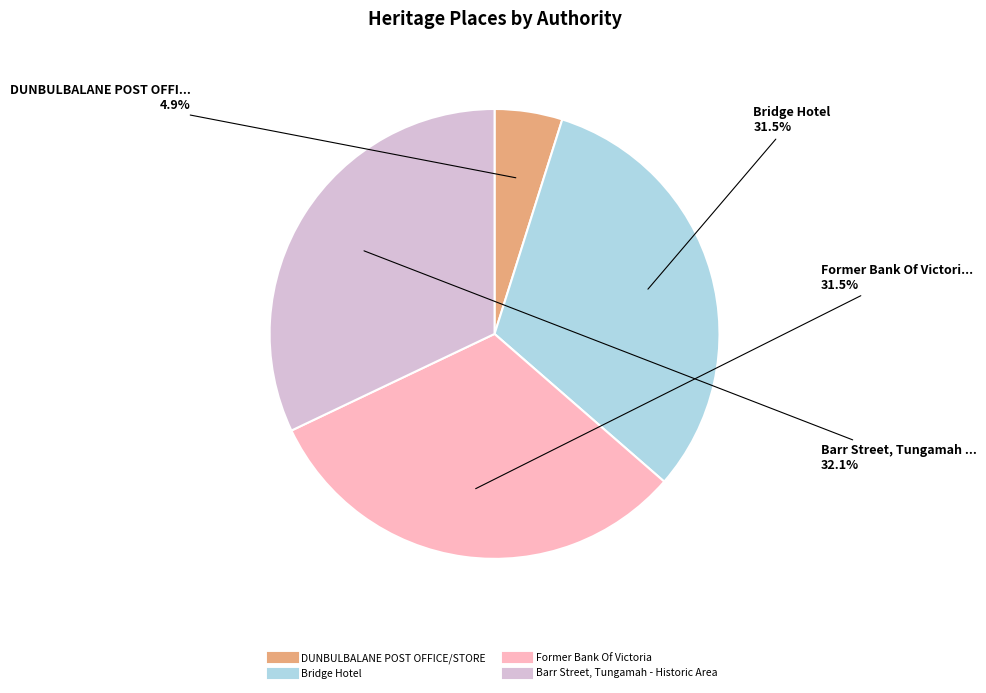

Which category has the biggest portion of the pie?

Barr Street, Tungamah - Historic Area